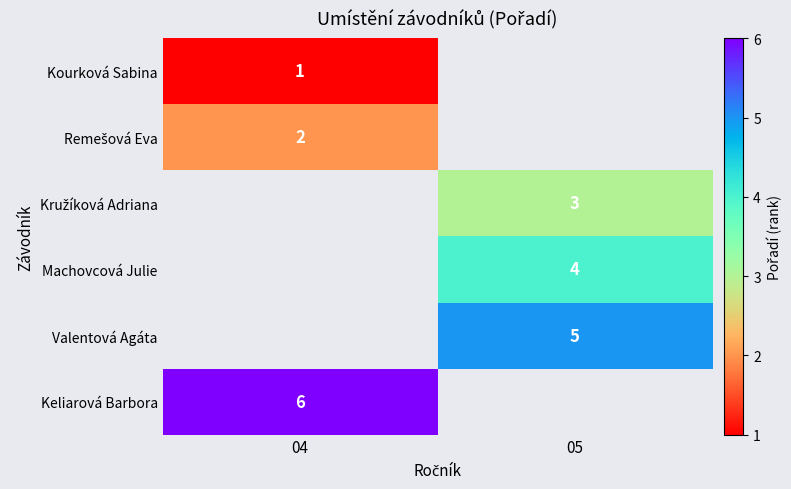

True or false: Keliarová Barbora has a value of 2.7 at 04.

False